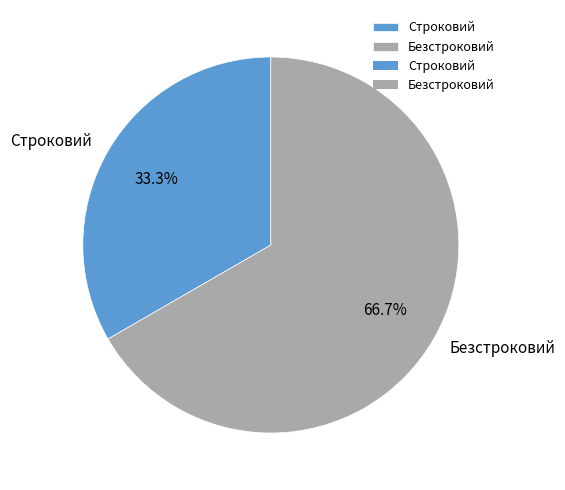

The Безстроковий slice represents 67% of the pie. True or false?

True